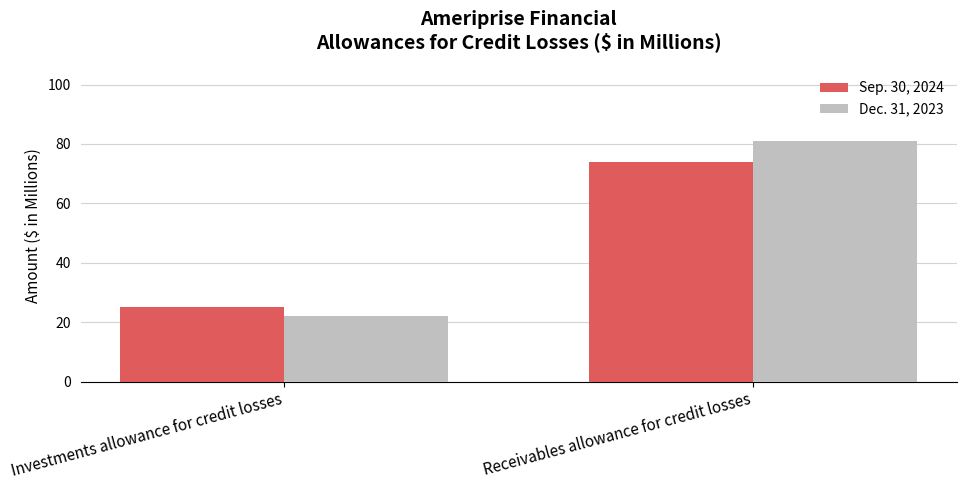

How many data points does each series have?

2